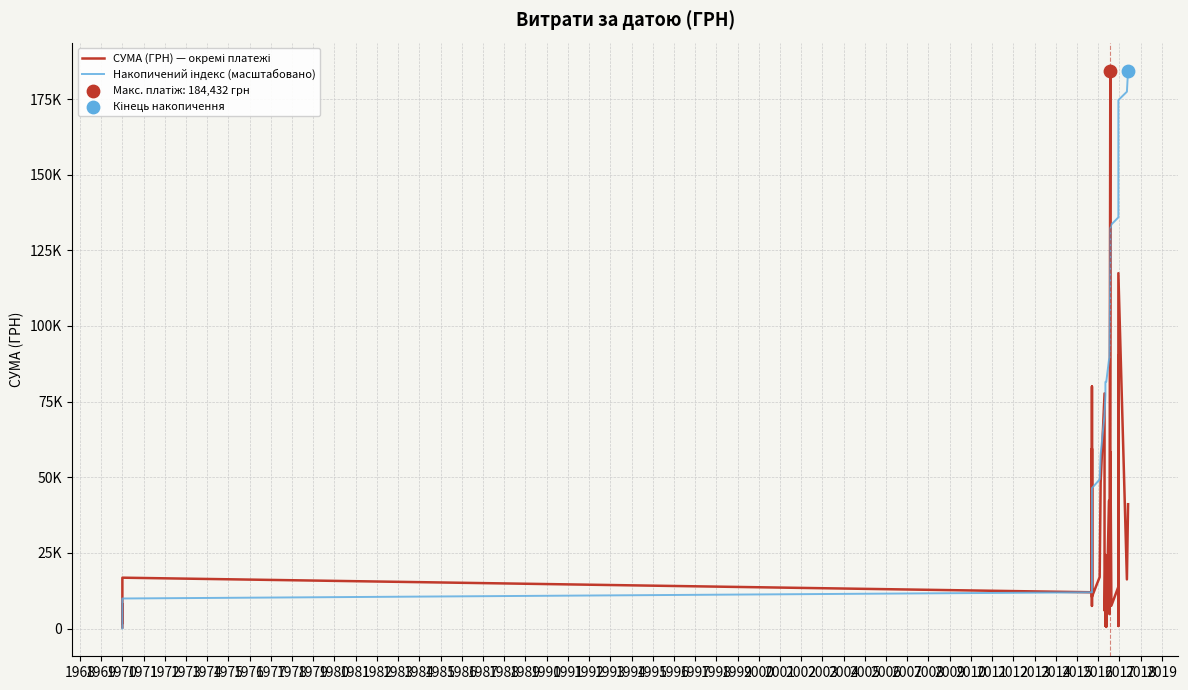

Which series reaches the minimum Y coordinate?

Накопичений індекс (масштабовано)